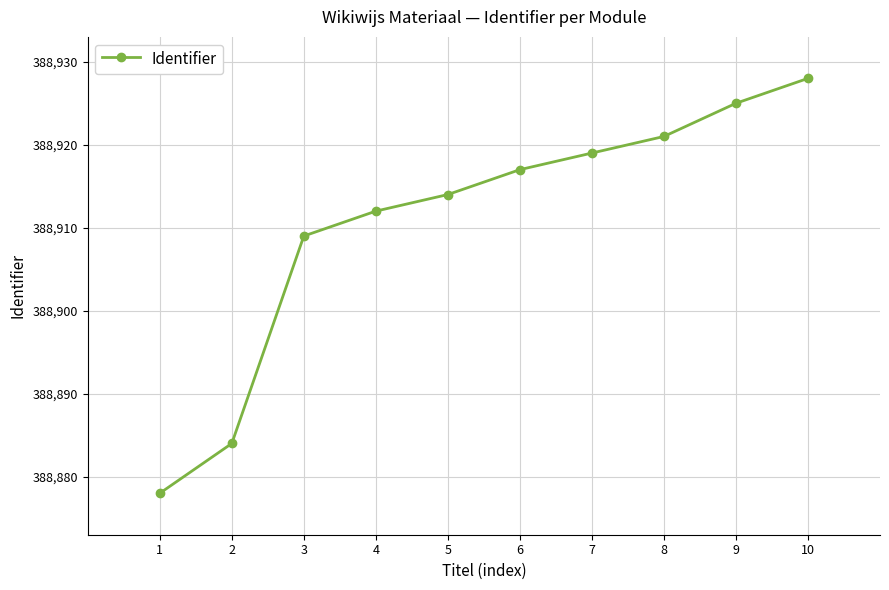

Reading right to left, what are all the values shown in this chart?

10=388928	9=388925	8=388921	7=388919	6=388917	5=388914	4=388912	3=388909	2=388884	1=388878